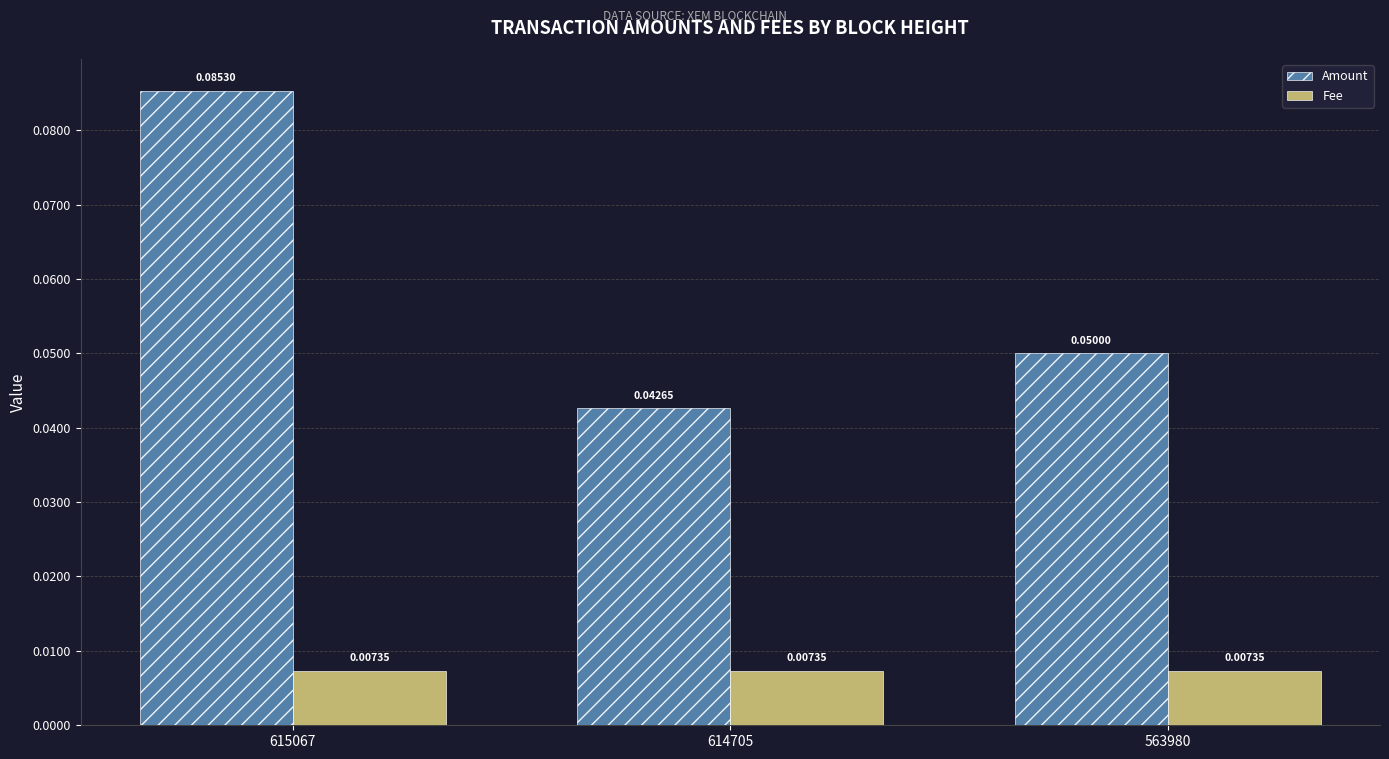

Which series has the largest total across all categories?

Amount